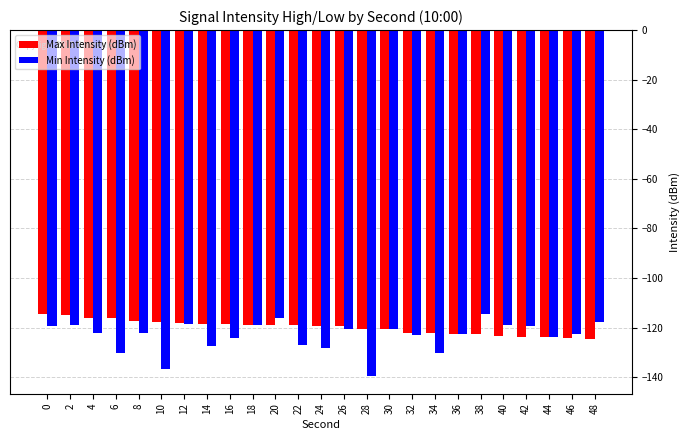

What is the difference between the highest and lowest values at 38?

8.2